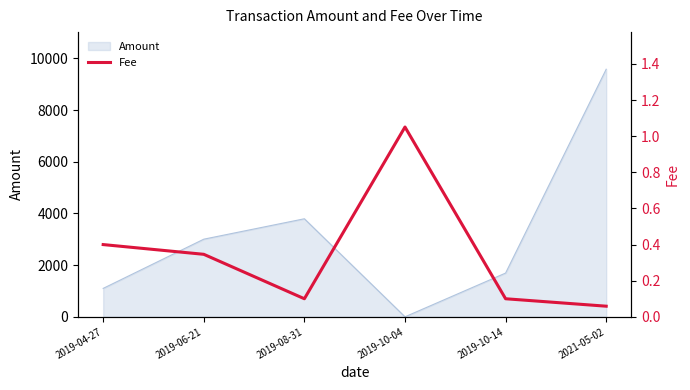

How many lines are shown in the chart?

1